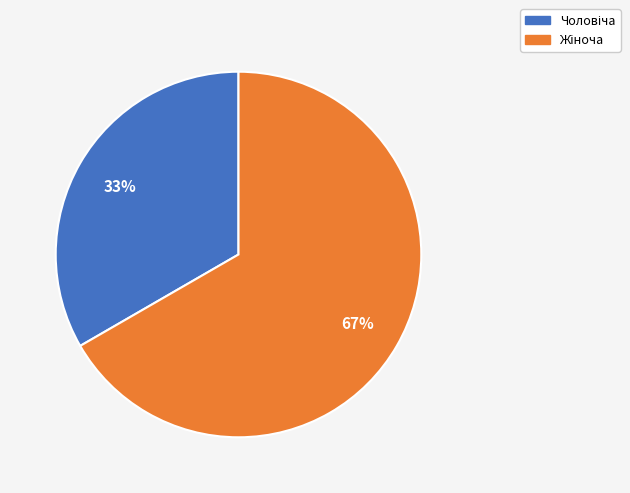

To the nearest percent, what is the average slice percentage?

50%